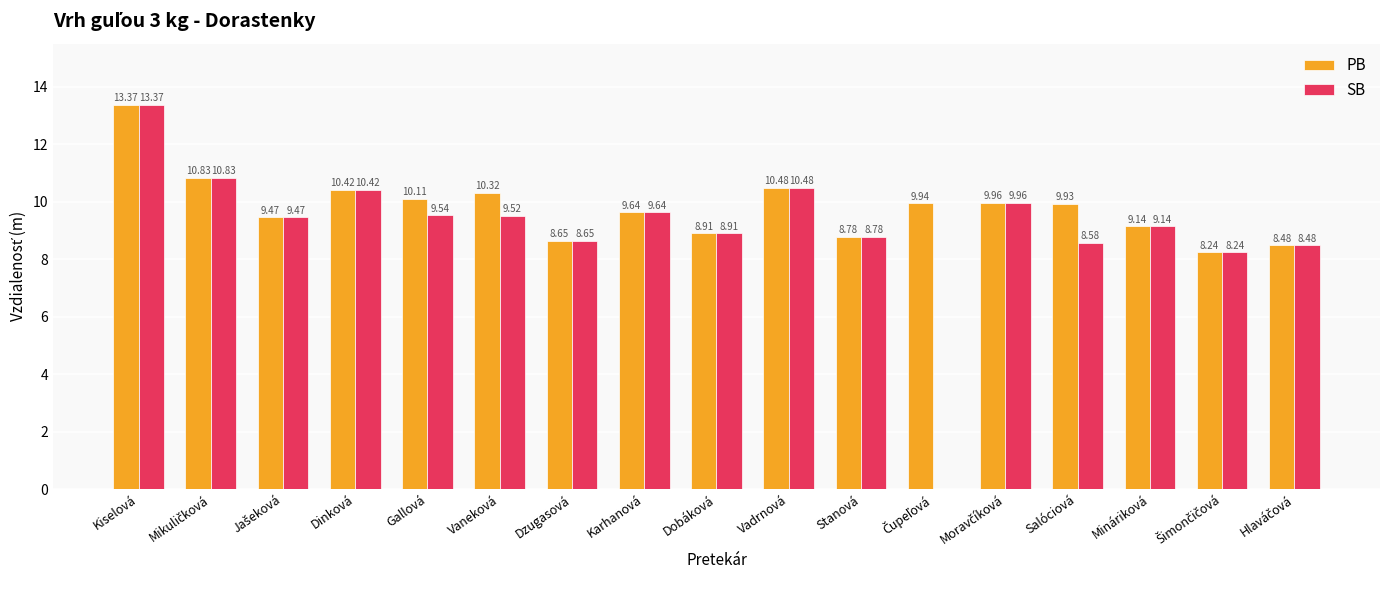

At which category does the chart reach its peak across all series?

Kiselová